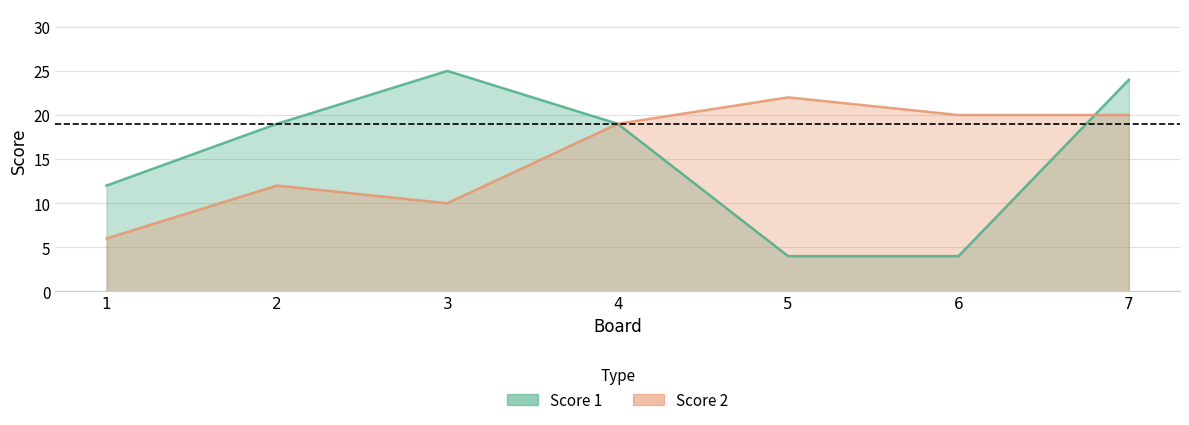

At which category does Score 2 reach its first local peak?

2